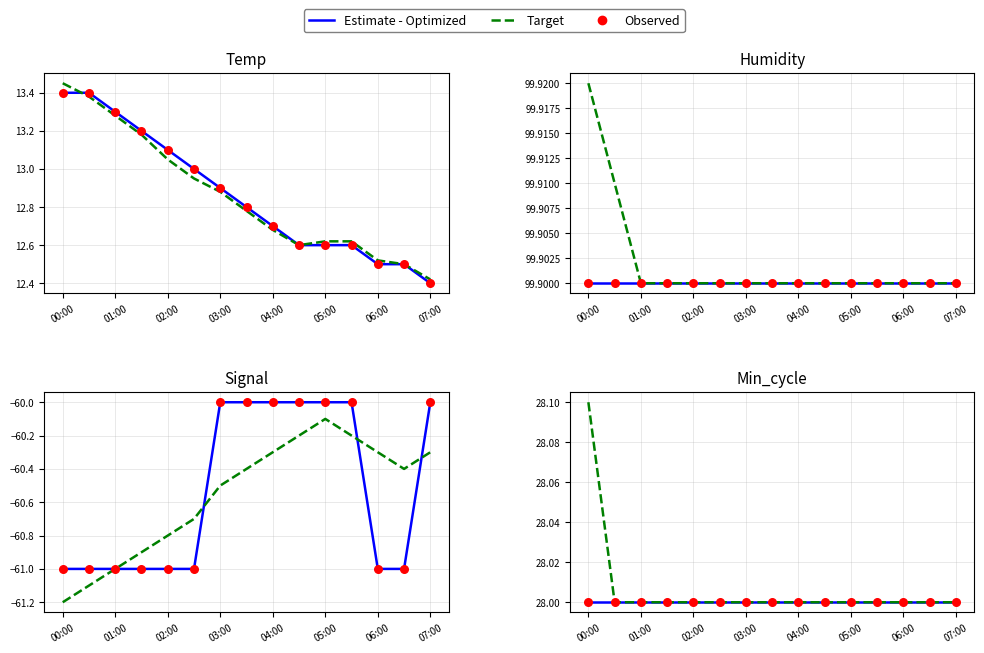

At how many categories does at least one series exceed 28?

1